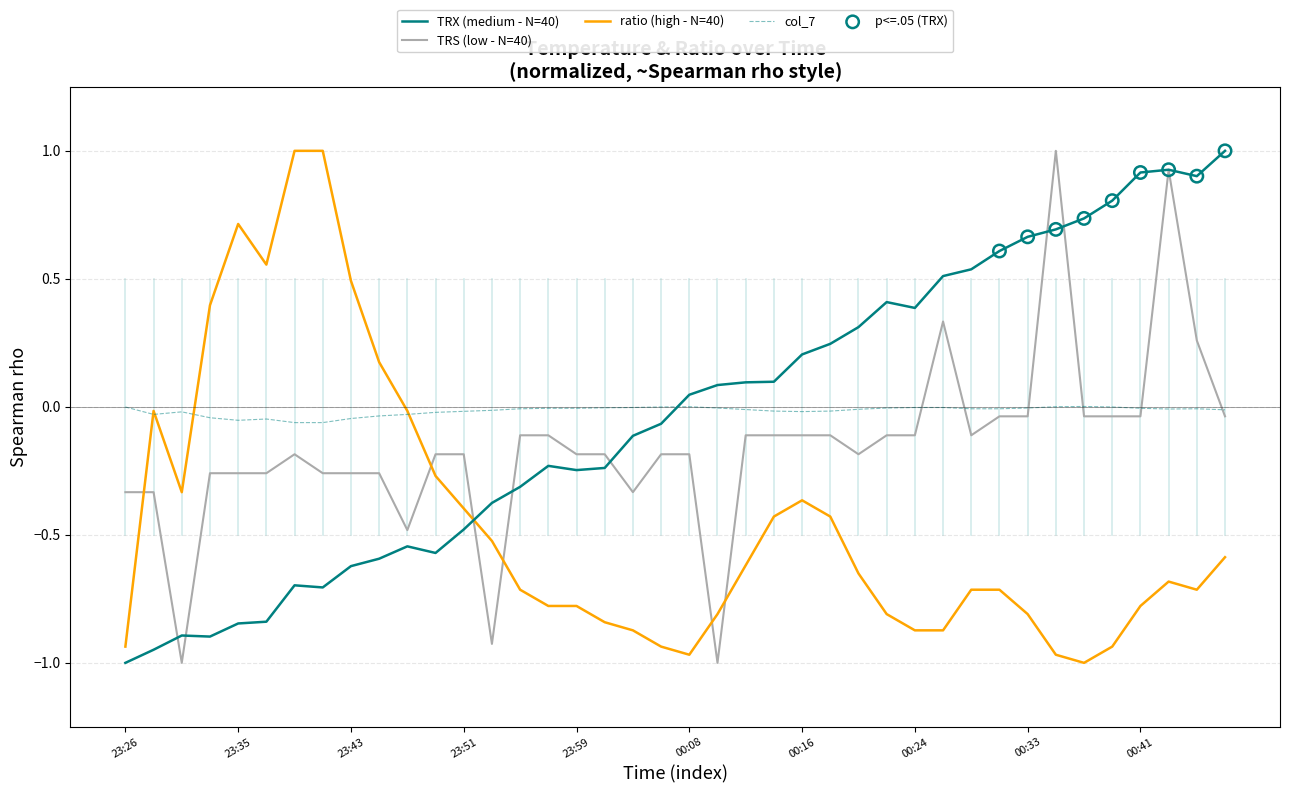

What is the highest value of the TRS (low - N=40) series?

1.0